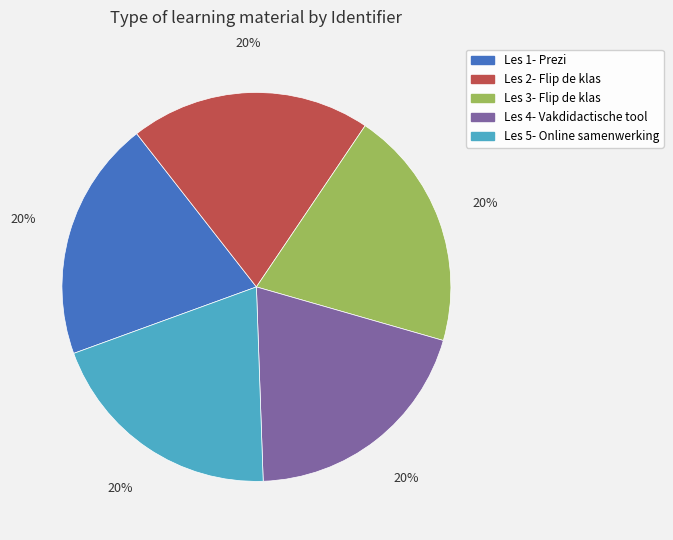

The Les 5- Online samenwerking slice represents 15% of the pie. True or false?

False